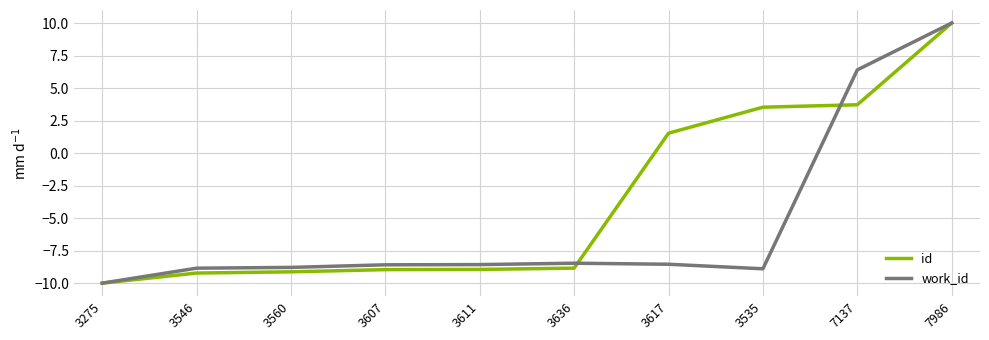

The id series shows -5.2 at 3611. True or false?

False